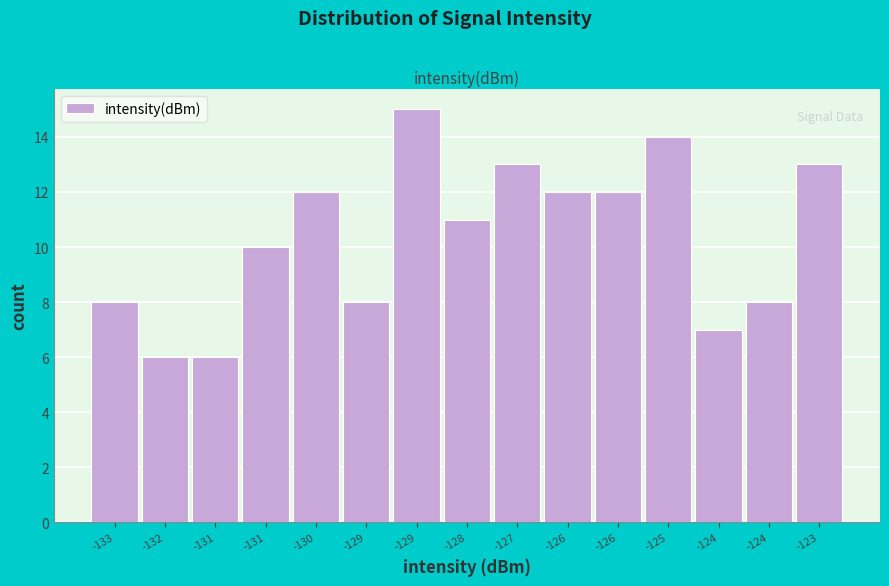

Are the bars horizontal?

No